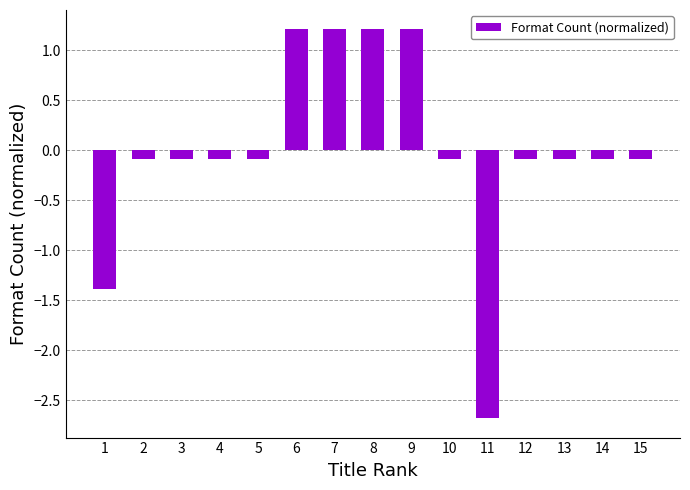

Which has a higher value, 4 or 7?

7